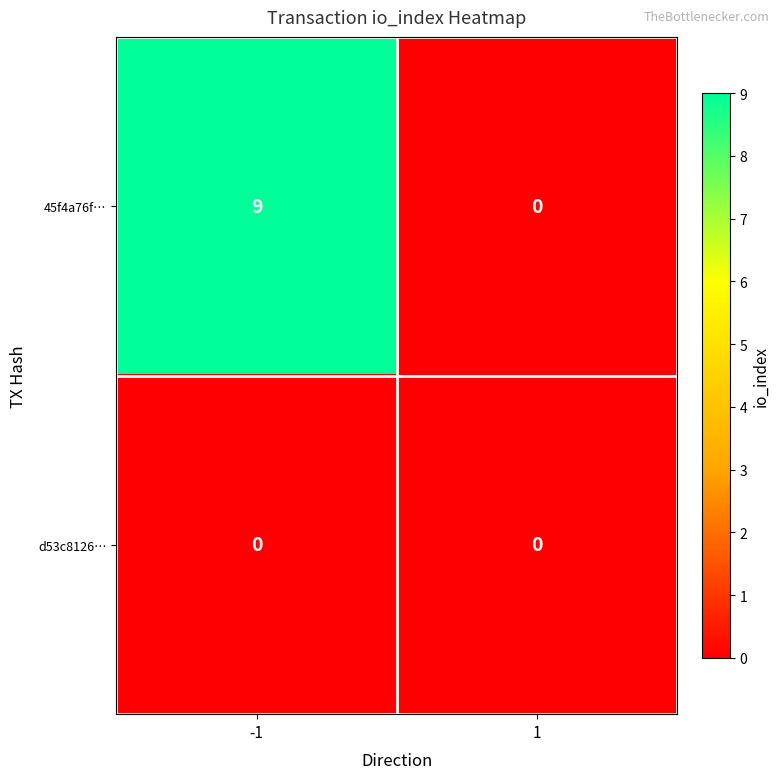

Which series has the largest total across all categories?

45f4a76f…